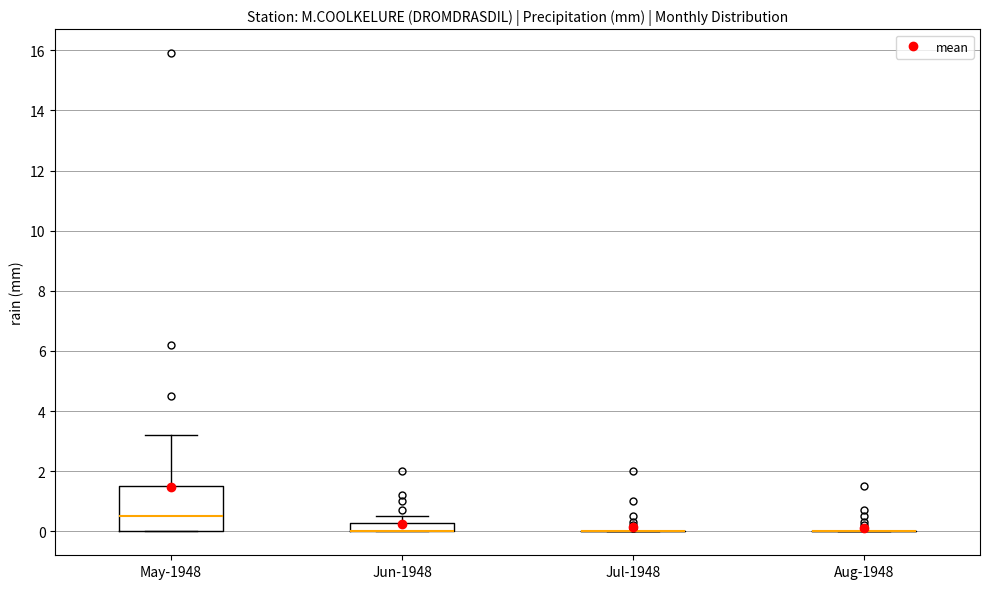

Where does the upper whisker of the box for Jun-1948 end on the y-axis? The values are not printed on the chart, so give them approximately, as read against the axis.

0.6